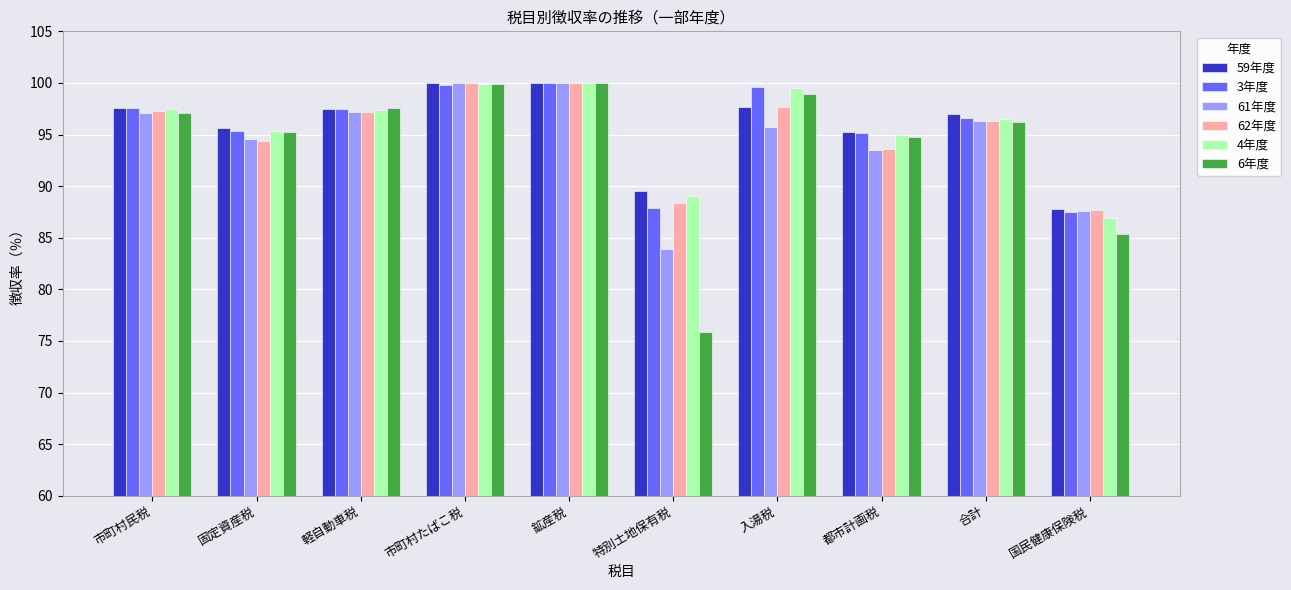

What is the highest value of the 3年度 series?

100.0